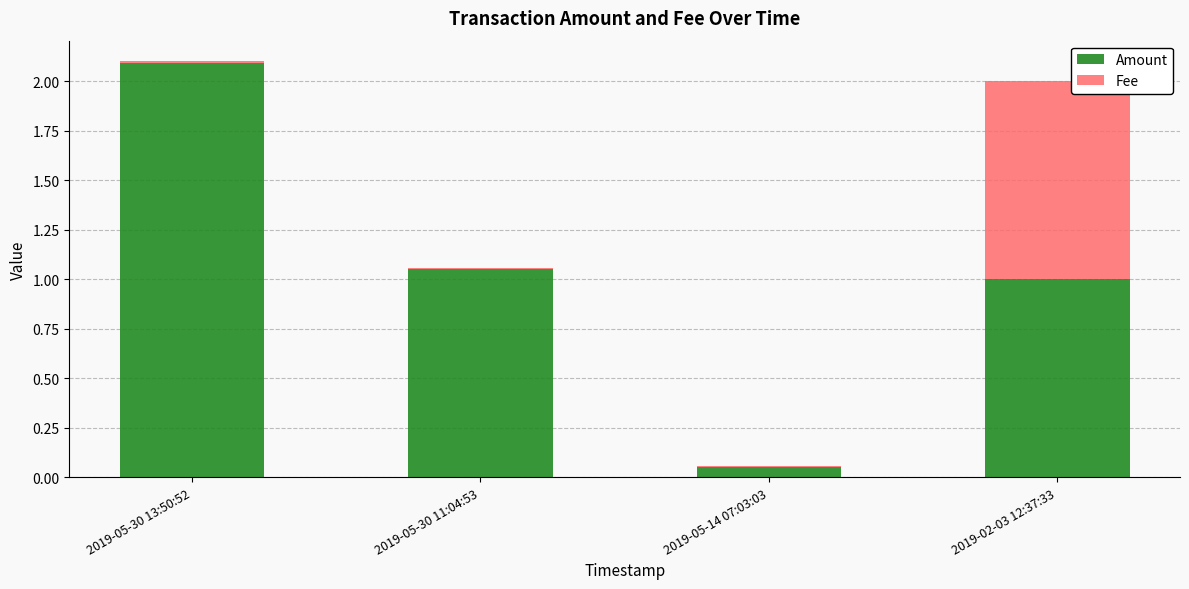

What is the sum of the Amount values at 2019-05-30 11:04:53 and 2019-02-03 12:37:33?

2.0